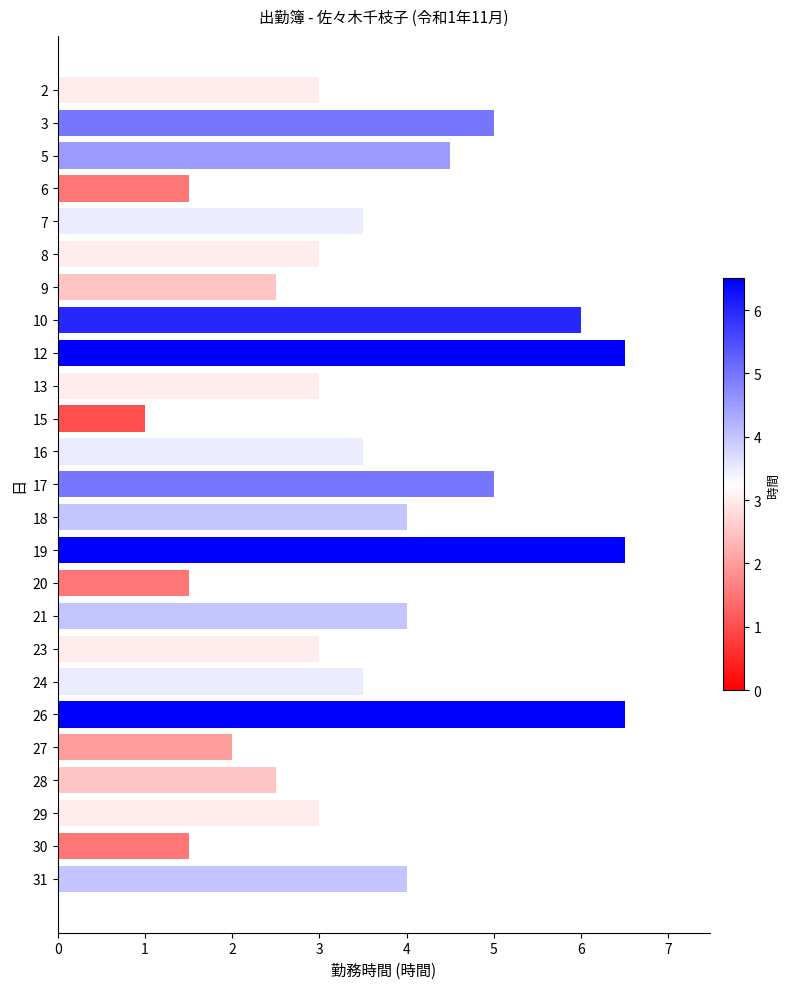

What is the value of the 4th bar from the top?

1.5